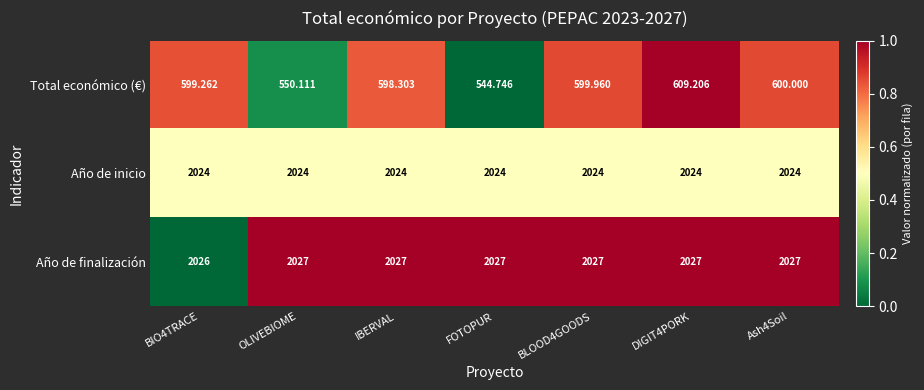

Which series has the largest total across all categories?

Año de finalización